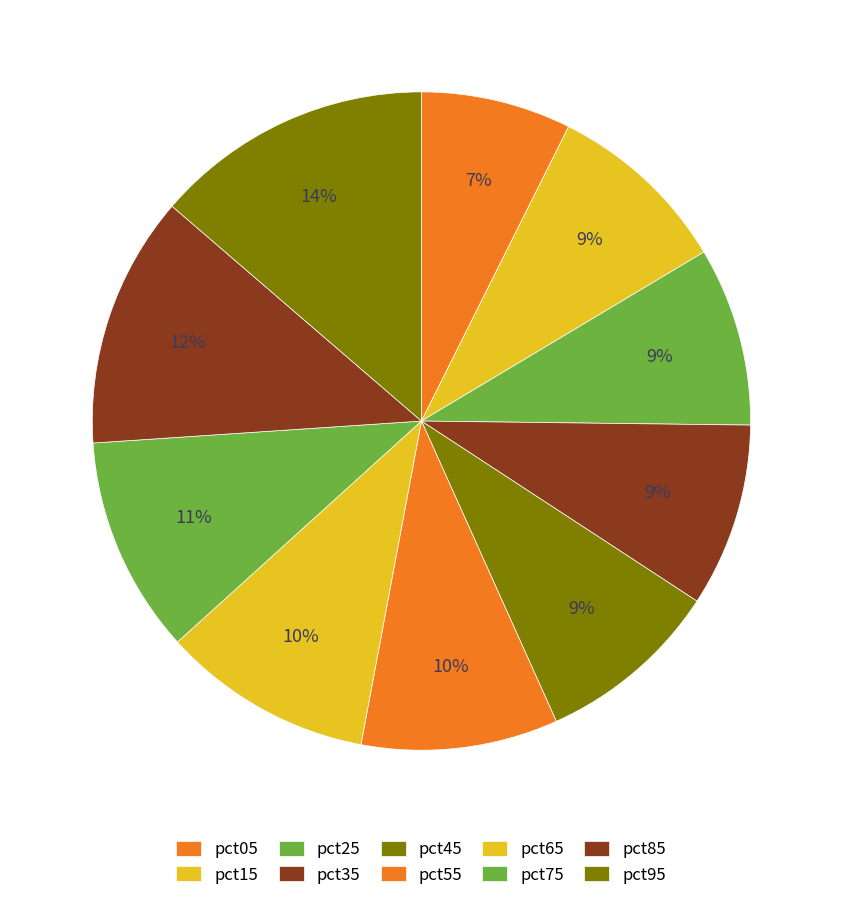

Count the number of slices in the pie.

10